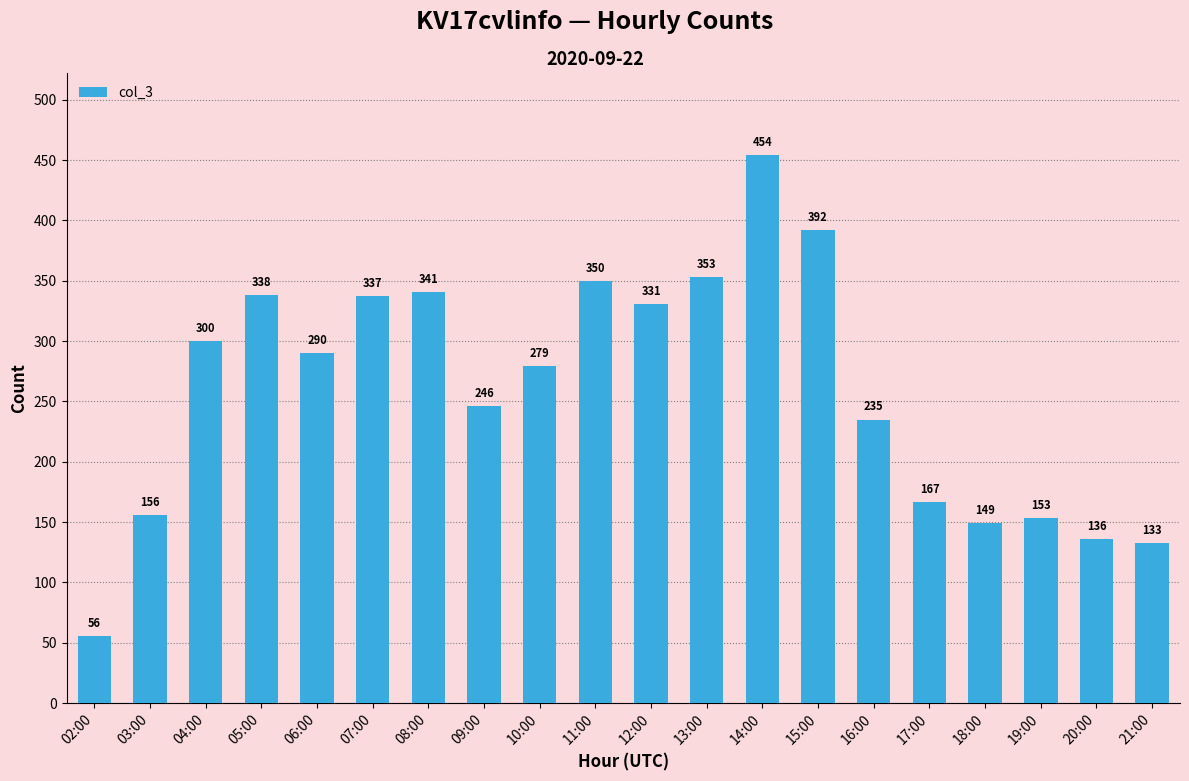

What is the average value?

260